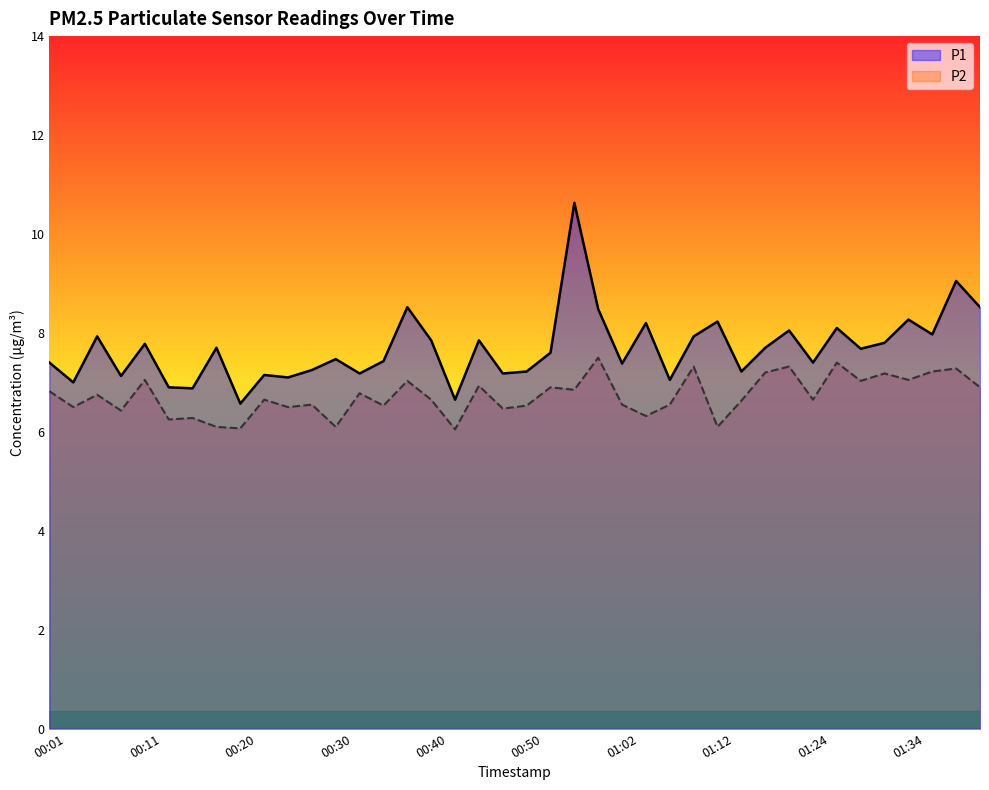

What position from the right is 01:32?

5